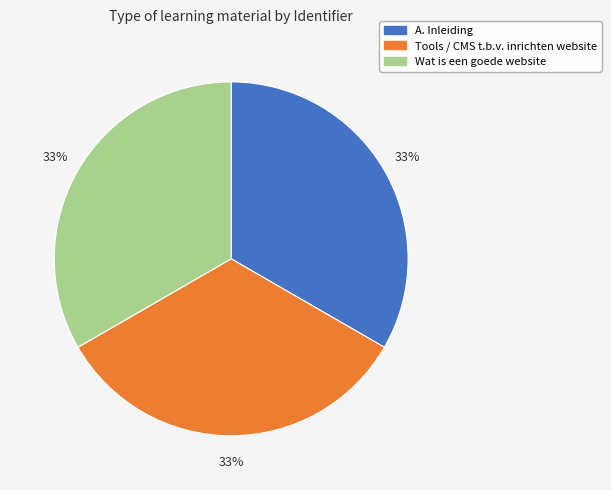

To the nearest percent, what portion does A. Inleiding represent?

33%